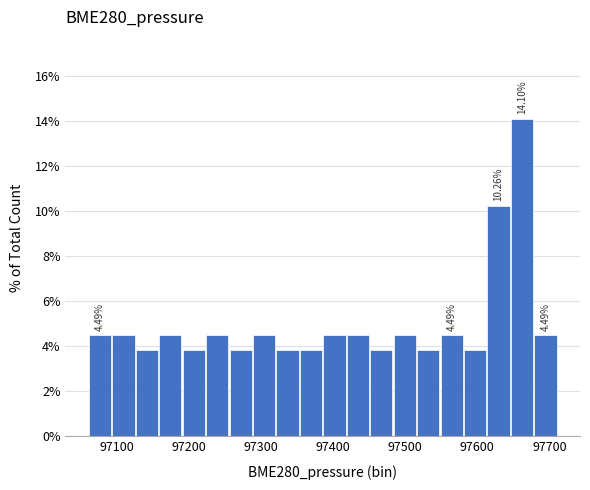

Around what value on the x-axis is the tallest bar? Give the approximate position of its centre, as read against the axis.

97660